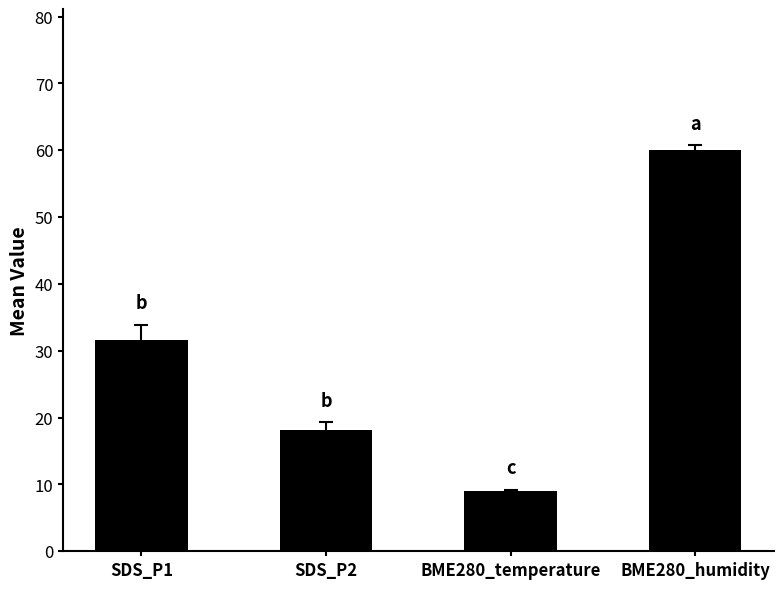

The chart shows a value of 9.0 at BME280_temperature. True or false?

True